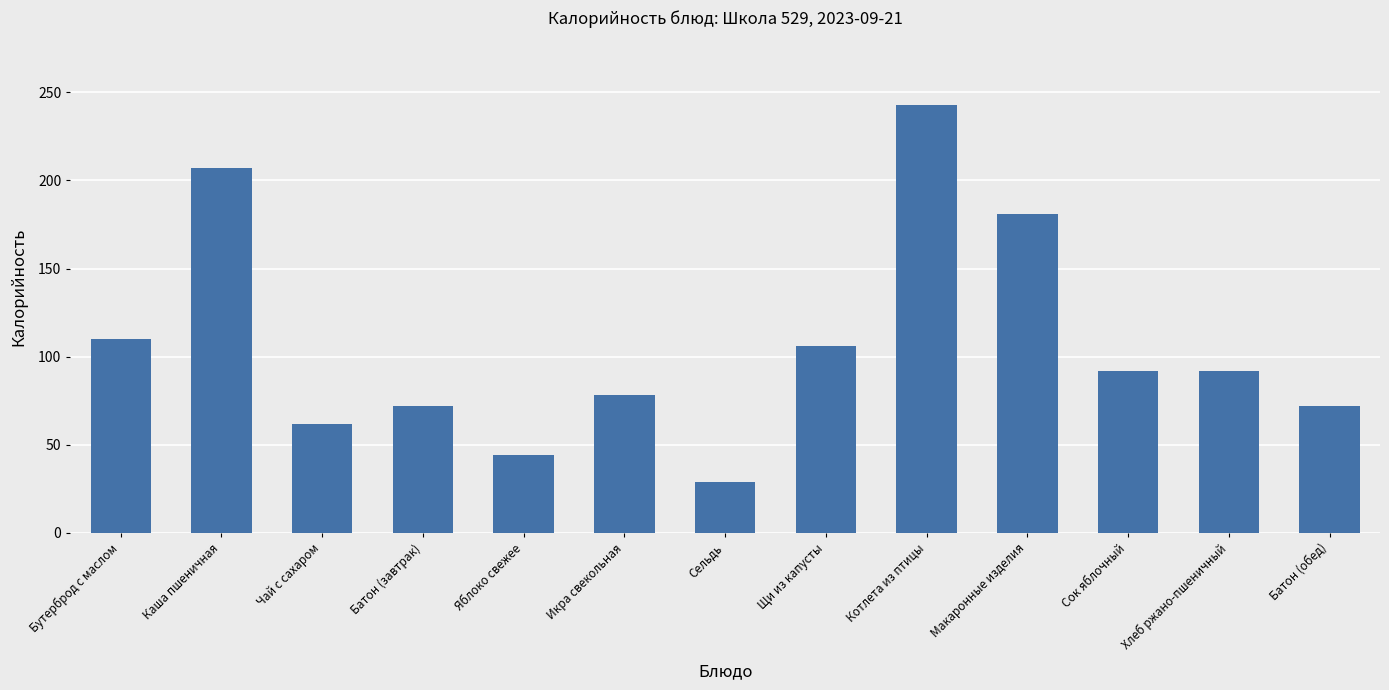

The value at Котлета из птицы is 132.1. True or false?

False